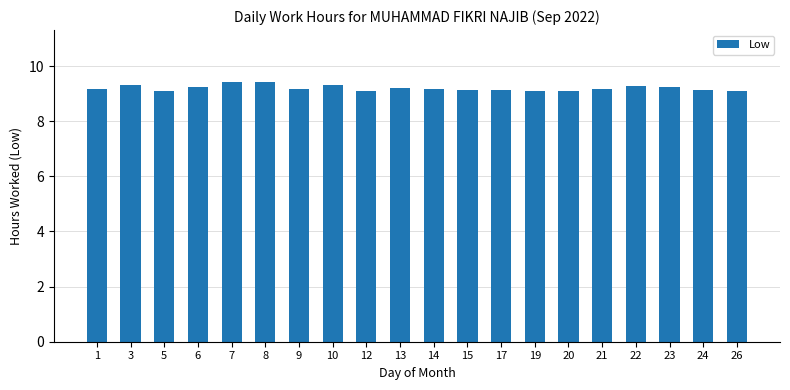

What is the approximate value at 7?

9.4